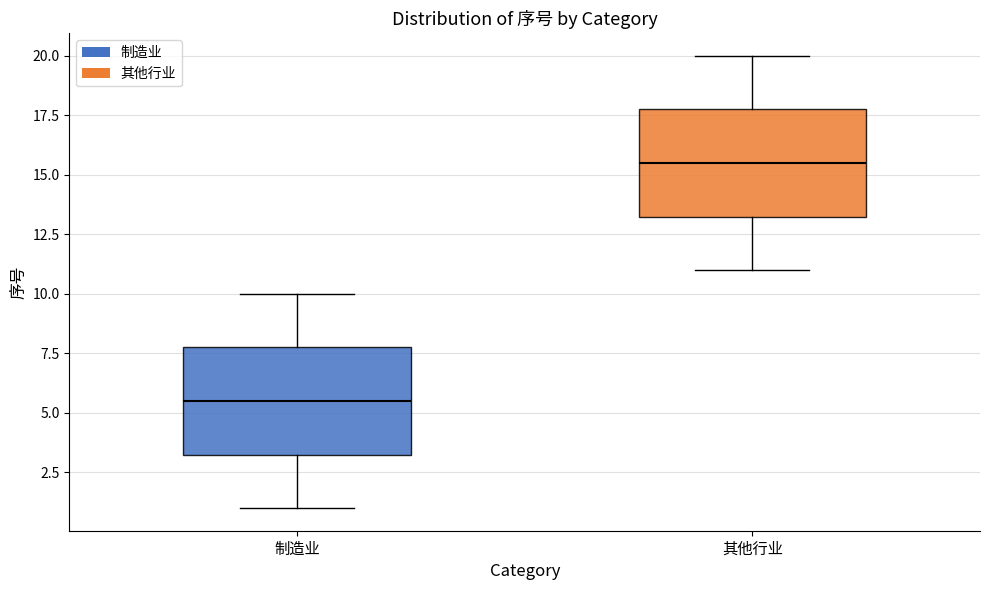

Reading left to right, transcribe this box plot: for each box, give where its median line is, the range the box spans, and where its two whiskers end, as read against the y-axis. The values are not printed on the chart, so give them approximately, as read against the axis.

制造业: median 5.5, box 3.5 to 8.0, whiskers 1.0 to 10.0
其他行业: median 15.5, box 13.5 to 18.0, whiskers 11.0 to 20.0